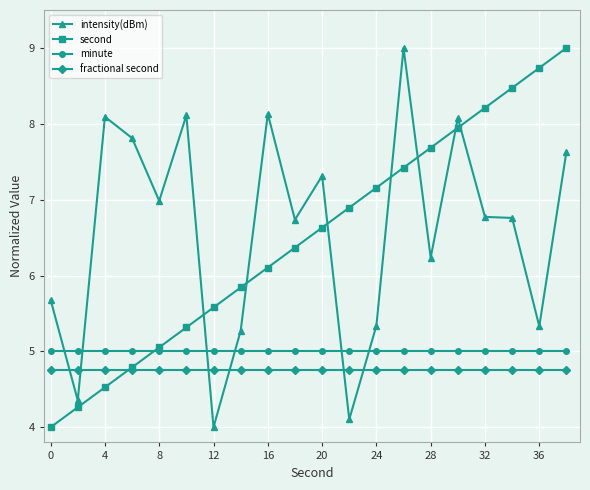

True or false: fractional second and intensity(dBm) intersect in this chart.

True